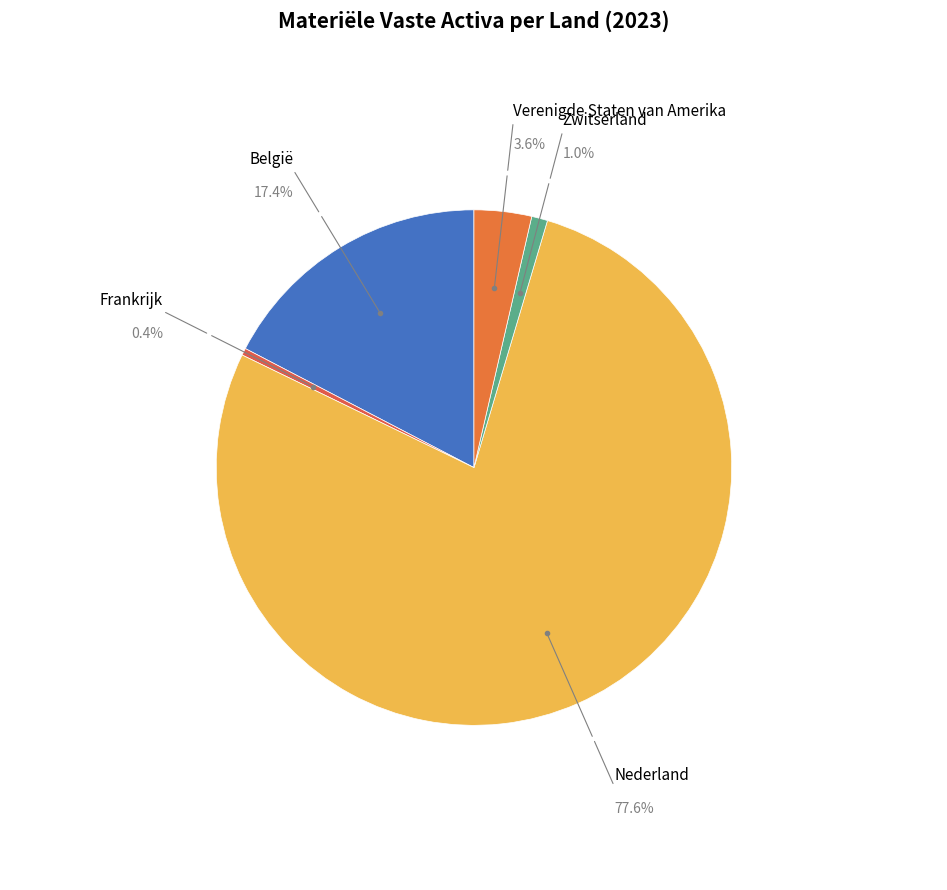

Does Nederland account for over 50% of the chart?

Yes